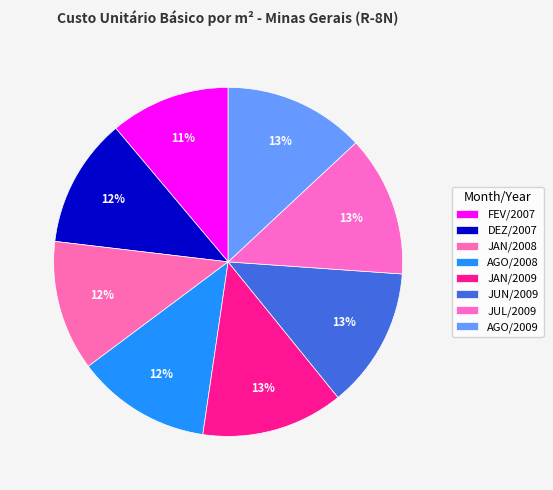

What percentage is NOT represented by AGO/2008?

87.5%